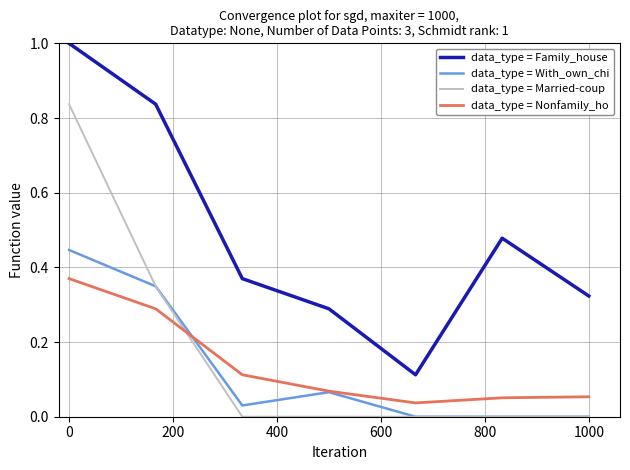

Does the chart have visible grid lines?

Yes